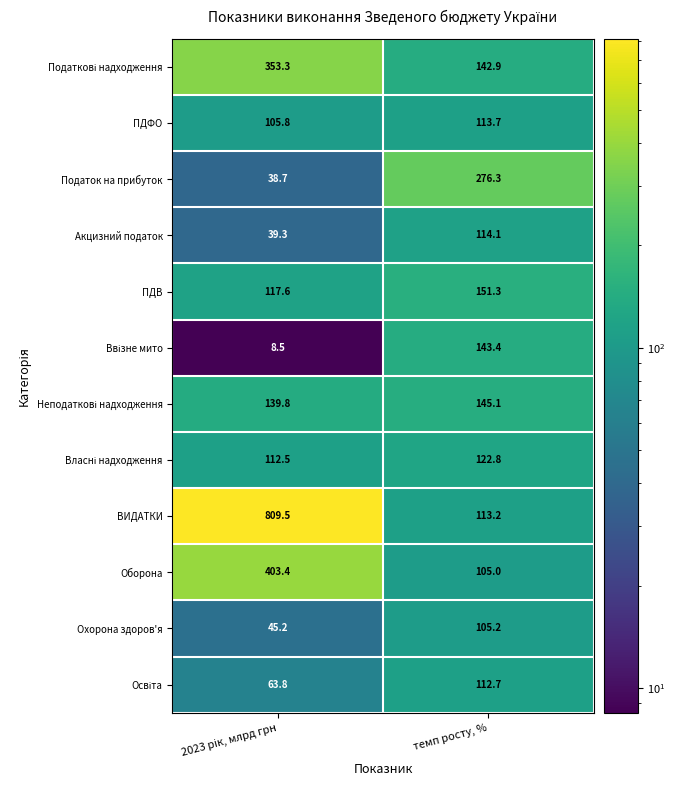

Where does the ПДВ series first go above 151?

темп росту, %